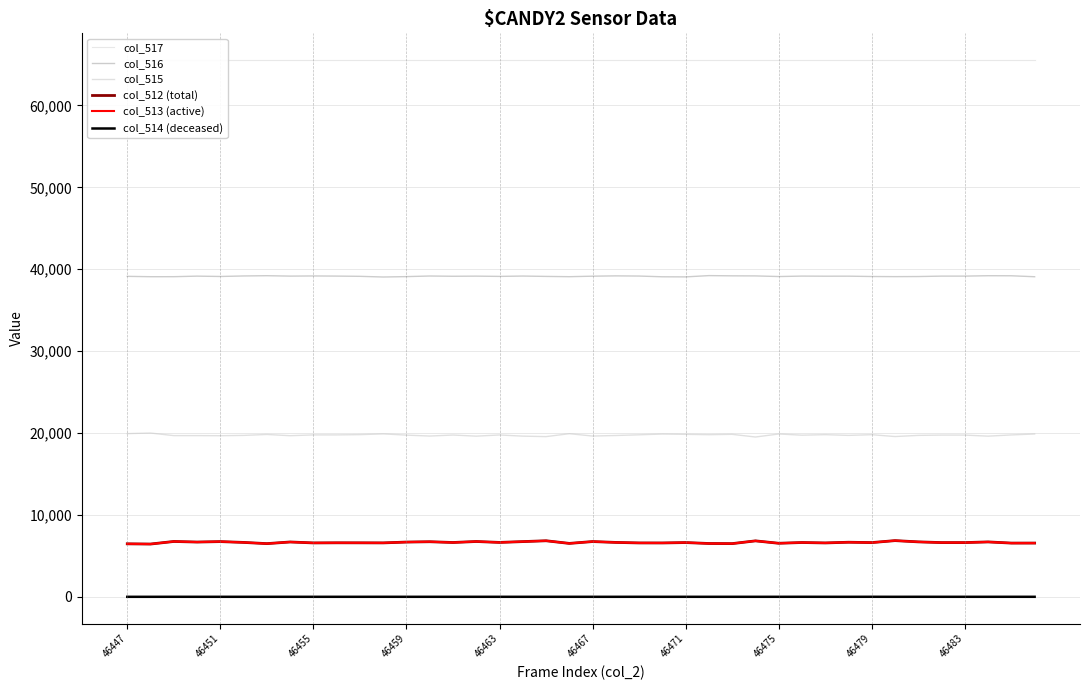

Which series has the largest range (max minus min)?

col_515